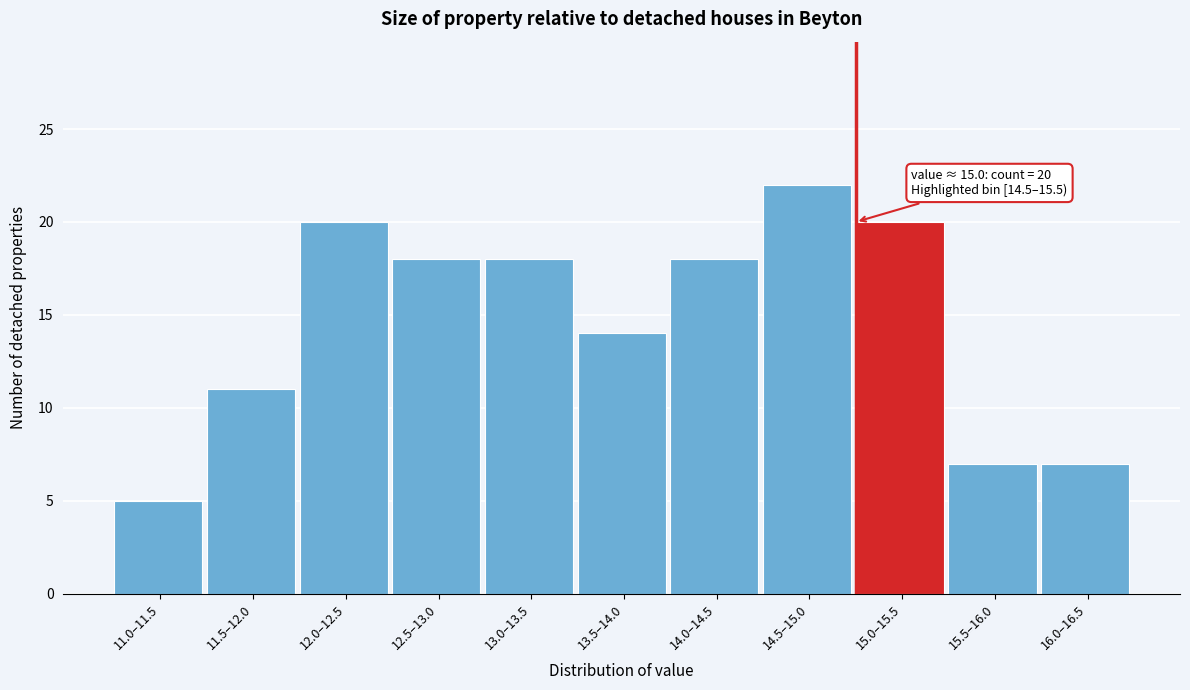

Reading left to right, transcribe all the data shown in this chart.

11.0–11.5=5	11.5–12.0=11	12.0–12.5=20	12.5–13.0=18	13.0–13.5=18	13.5–14.0=14	14.0–14.5=18	14.5–15.0=22	15.0–15.5=20	15.5–16.0=7	16.0–16.5=7